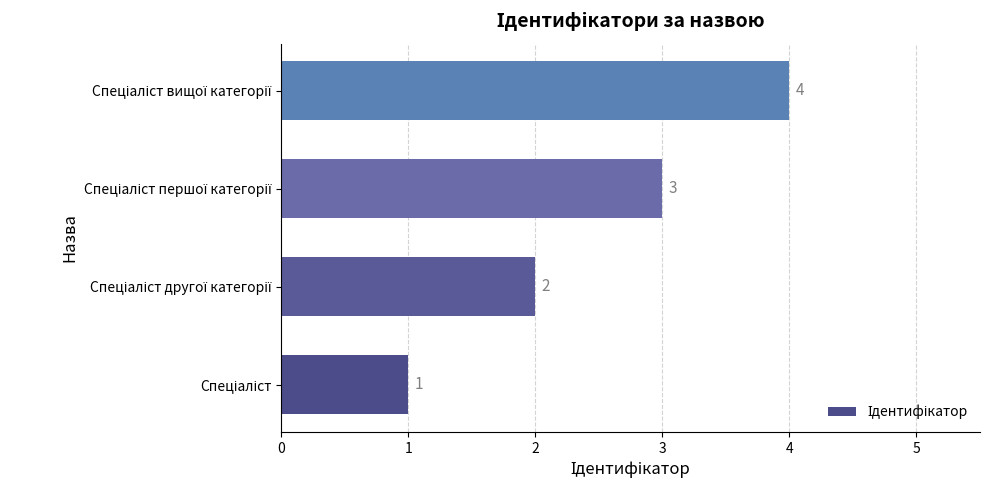

What is the maximum value shown in the chart?

4